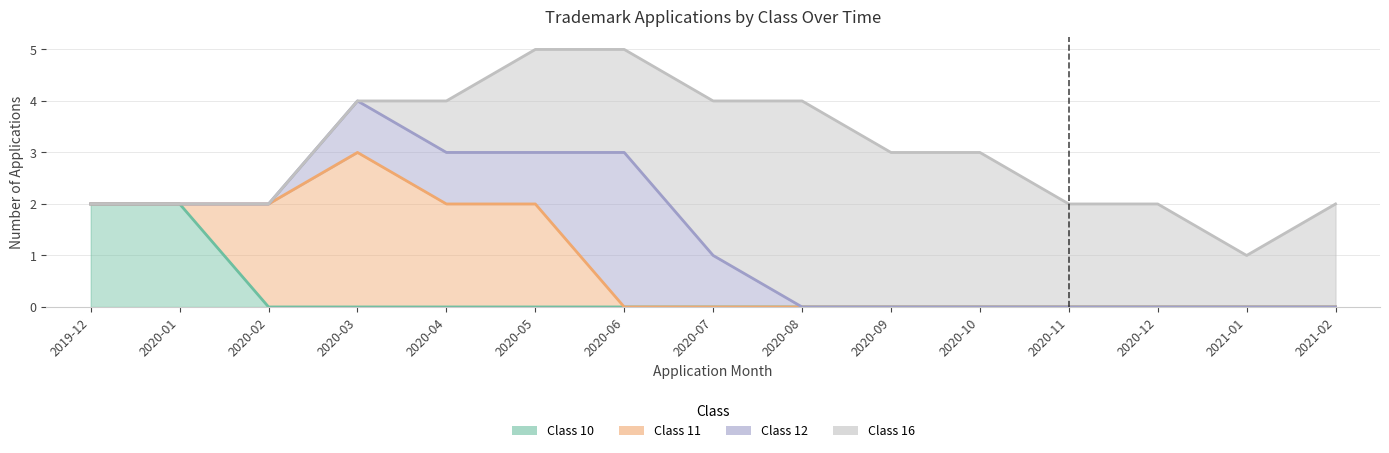

How many distinct data groups are displayed?

4